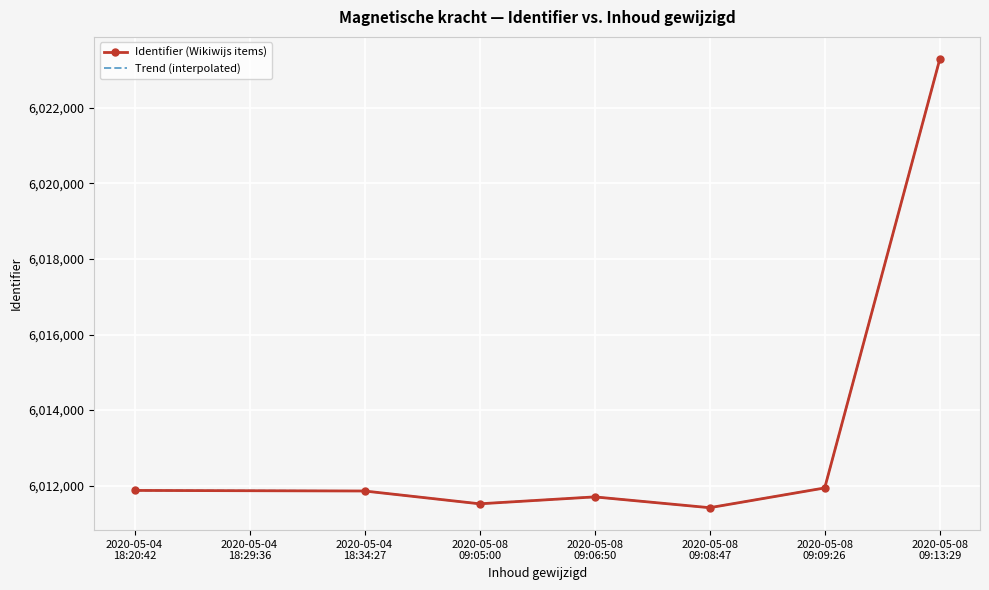

How many points are higher than both their immediate neighbors (excluding endpoints)?

1